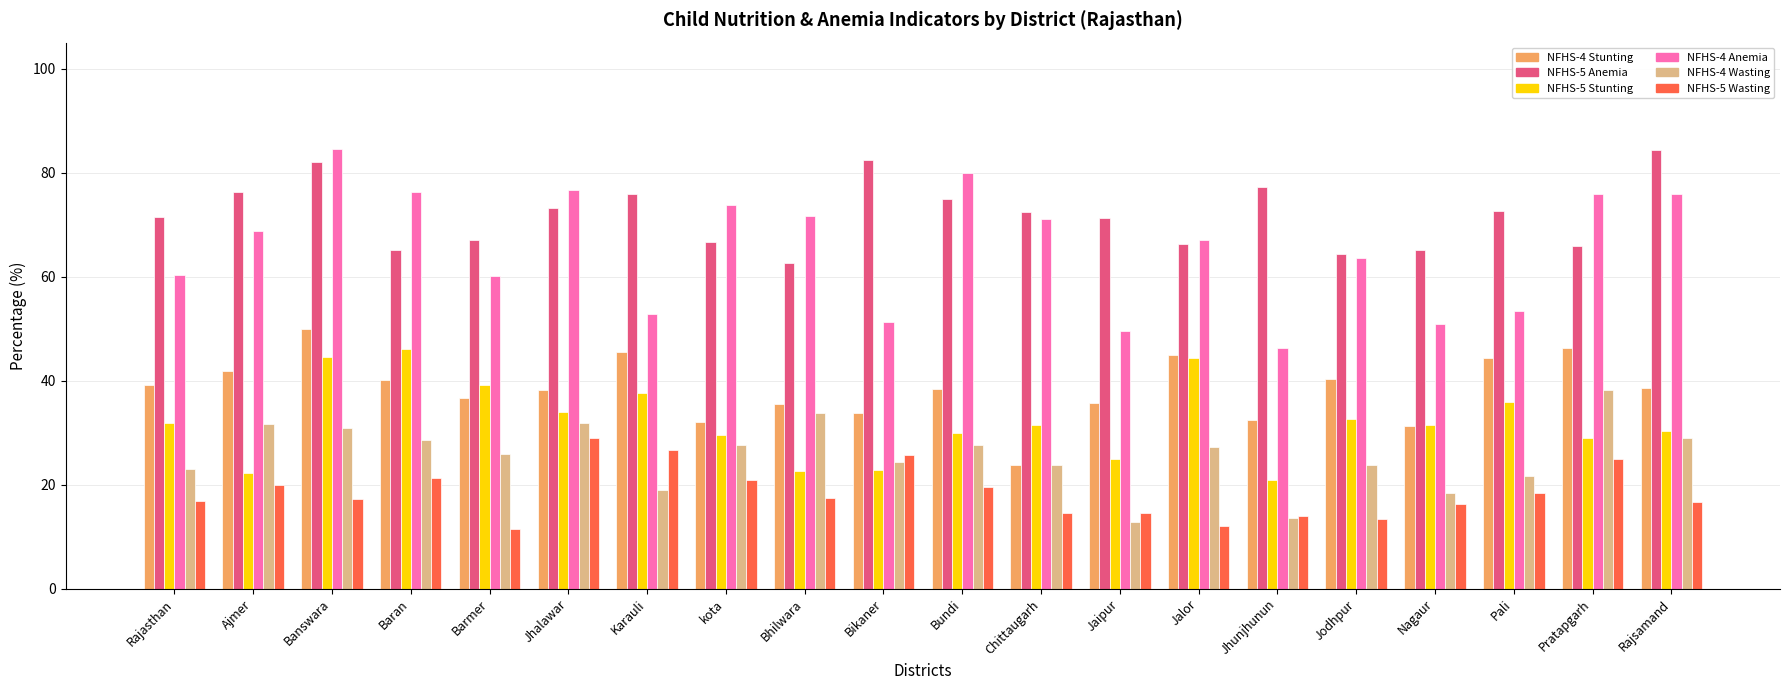

What is the difference between the NFHS-5 Anemia values at Barmer and Jodhpur?

2.7